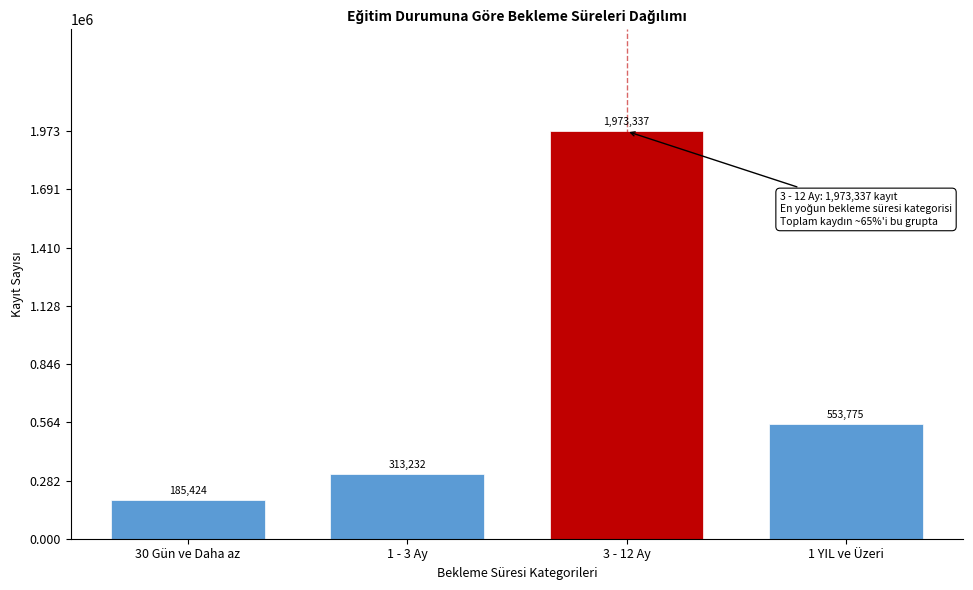

Reading left to right, transcribe all the data shown in this chart.

185424	313232	1973337	553775